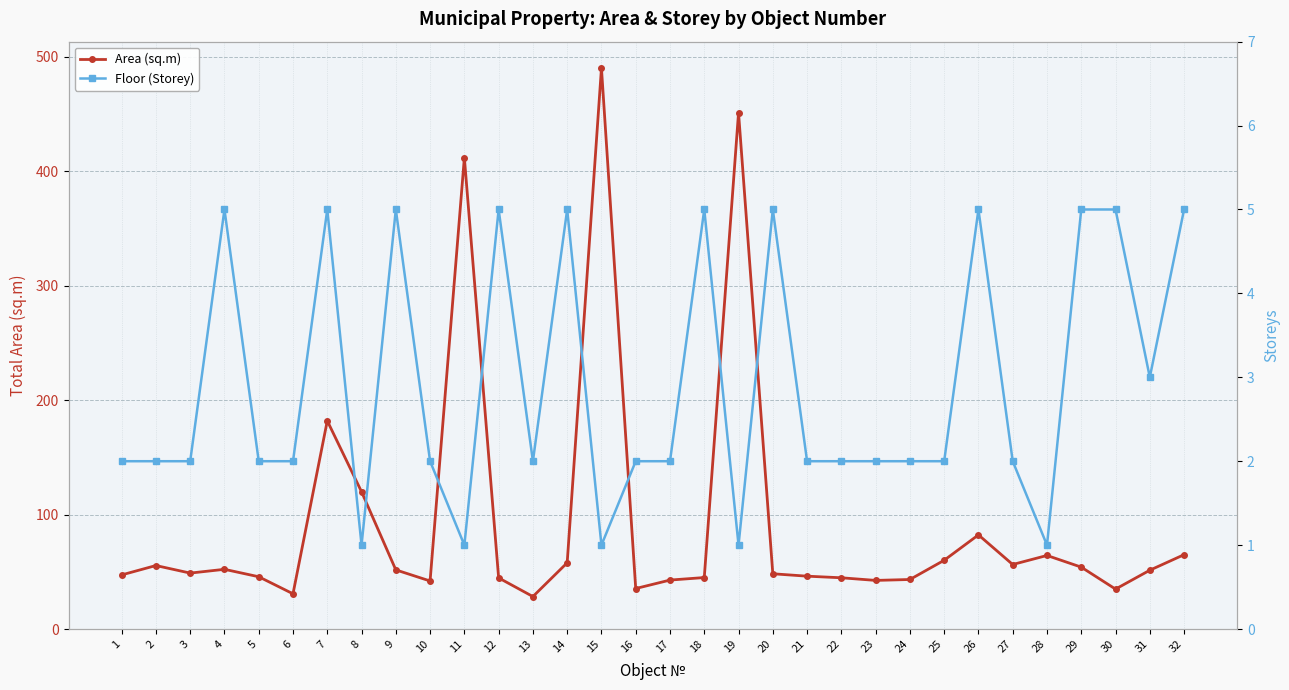

At 3, list the series in order from largest to smallest.

Area (sq.m), Floor (Storey)